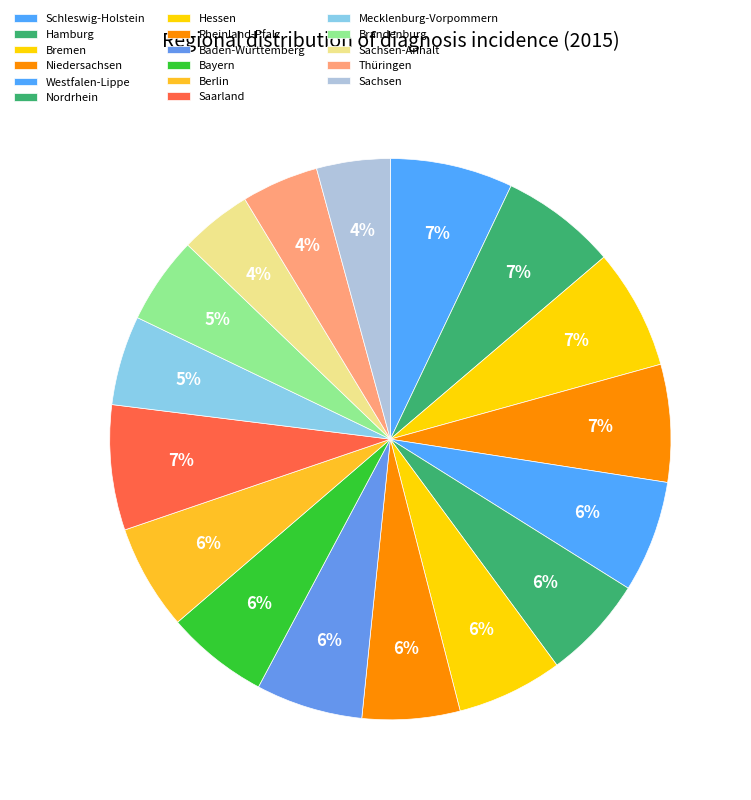

What percentage is NOT represented by Bremen?

93.1%